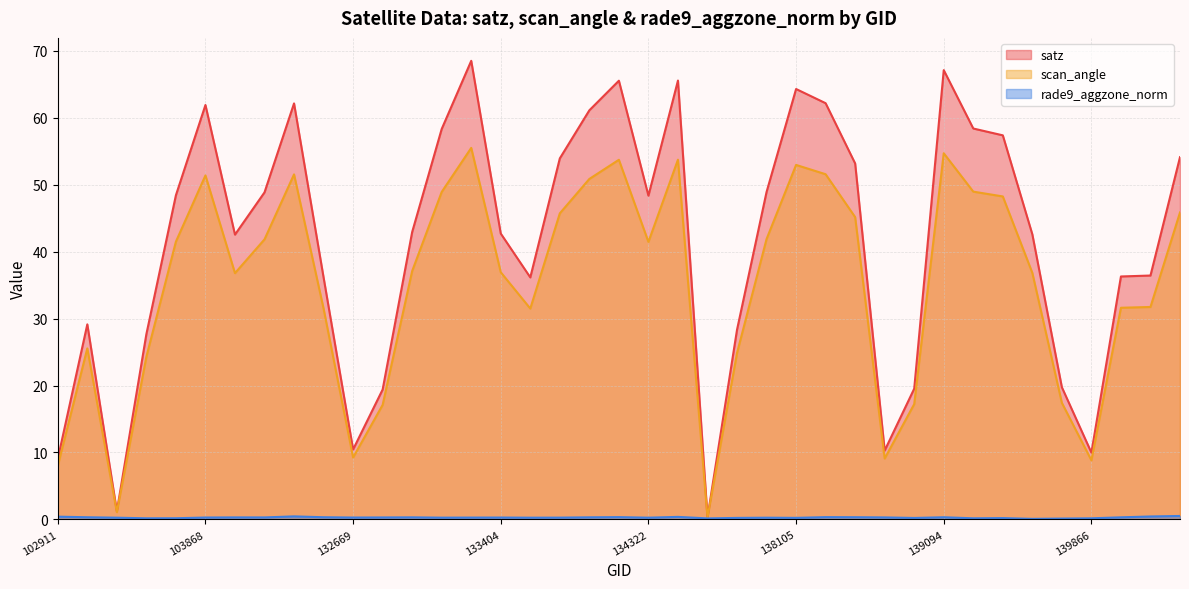

Rank the series at 132669 from highest to lowest value.

satz, scan_angle, rade9_aggzone_norm